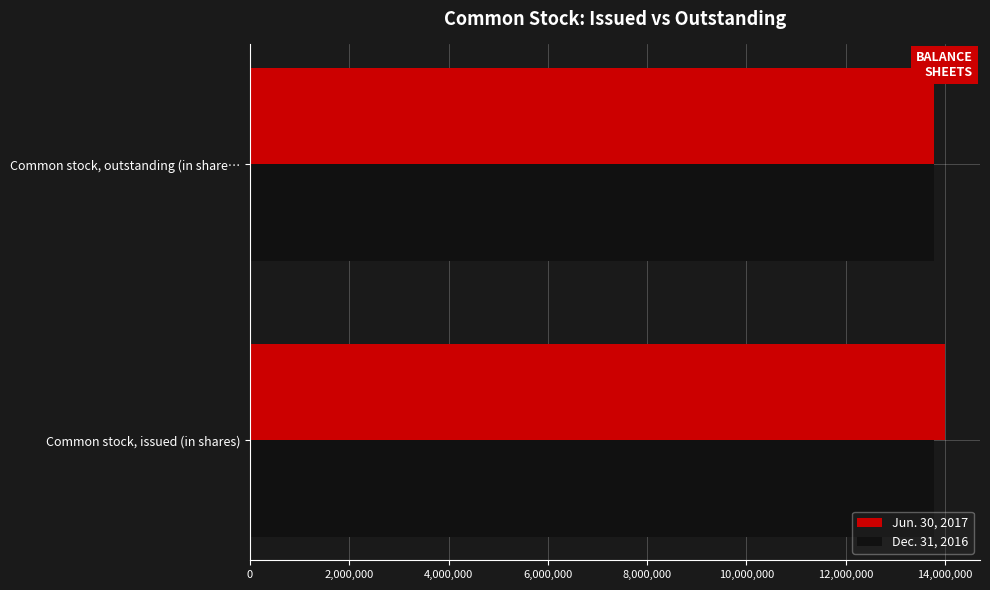

The Dec. 31, 2016 series shows 13773389 at Common stock, outstanding (in share…. True or false?

True